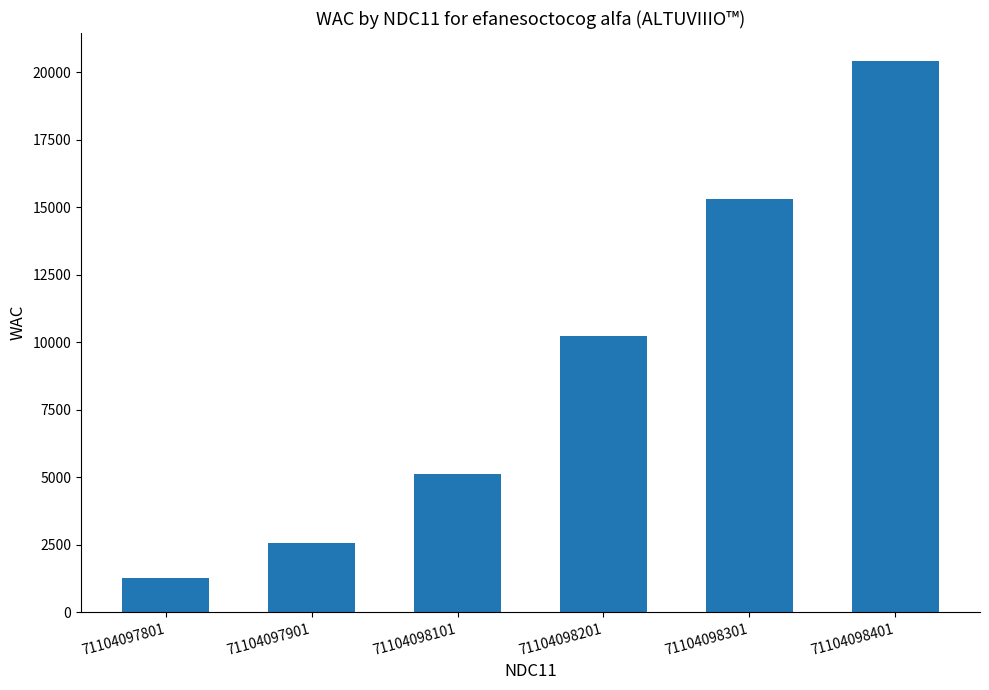

Are the bars grouped side by side (vs. stacked)?

No